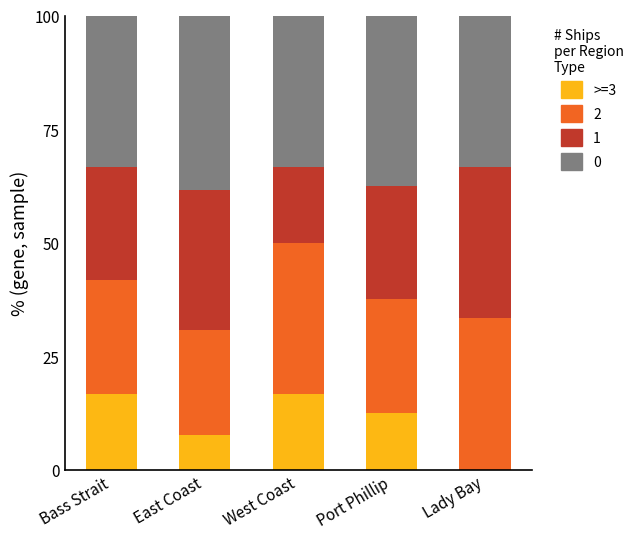

What is the total value across all series at West Coast?

100.0